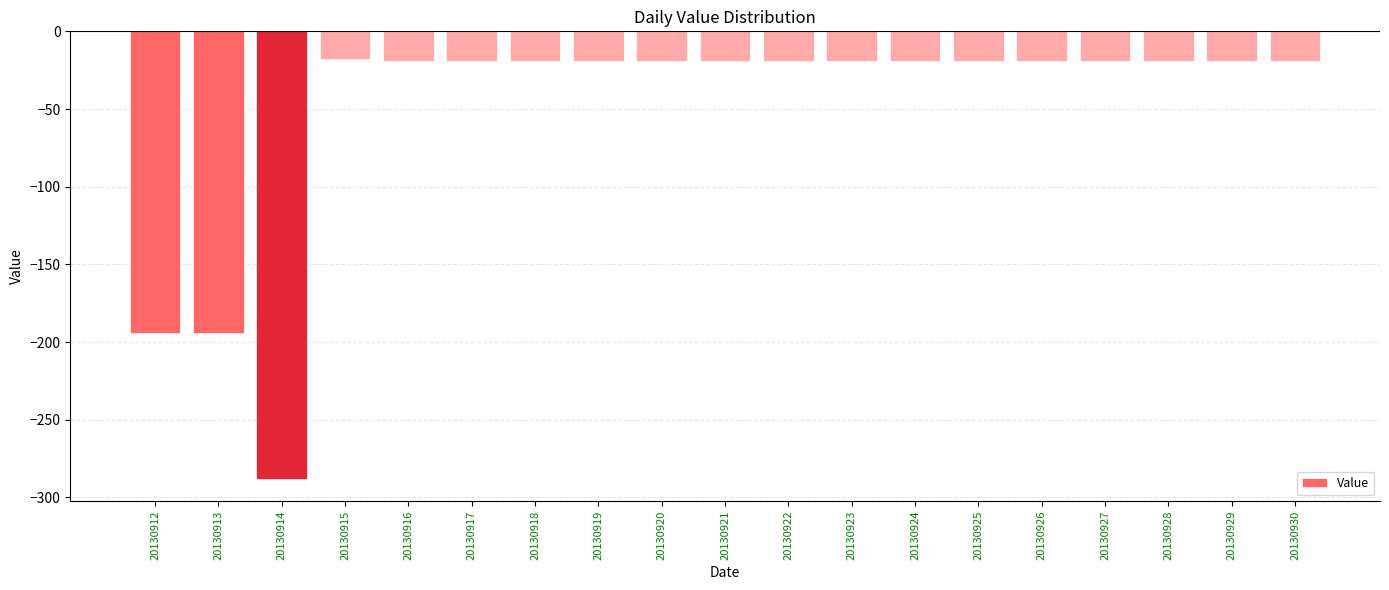

Where does the data first go above -19?

20130915